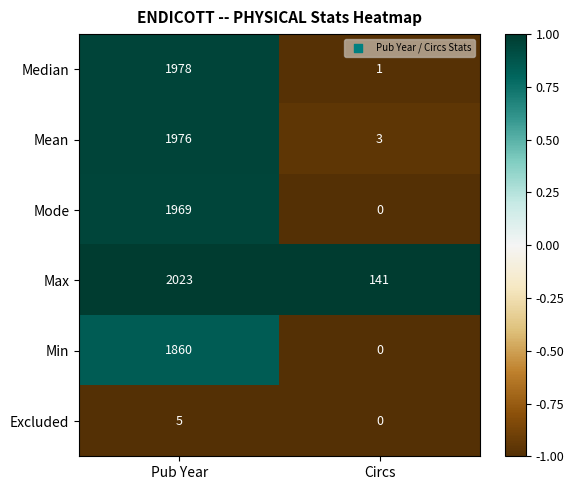

What is the spread (max minus min) of values at Pub Year?

2018